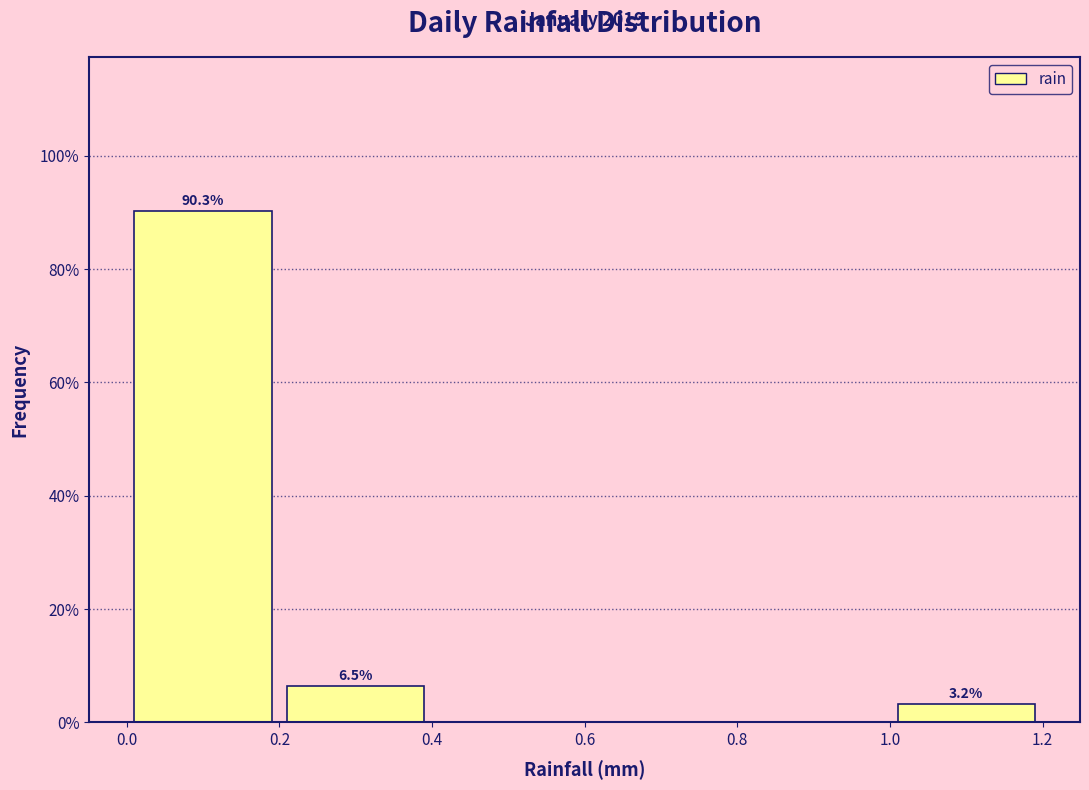

Which range on the x-axis has the tallest bar?

0.0 to 0.2